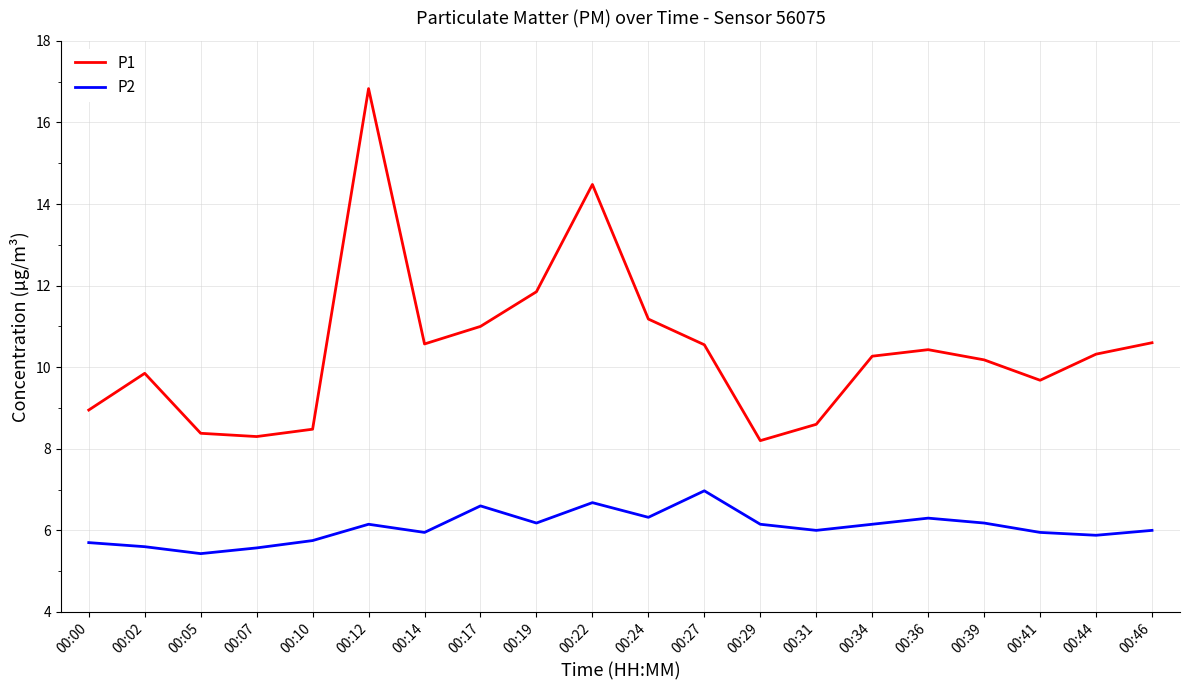

What is the approximate value of P2 at 00:05?

5.4